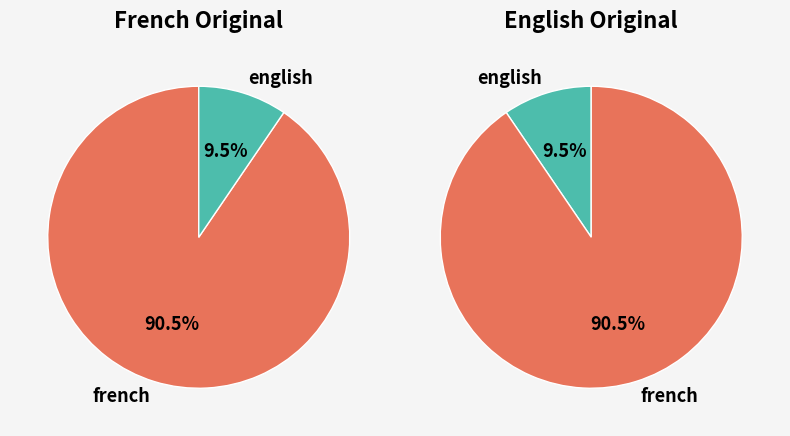

What percentage is NOT represented by french?

9.5%